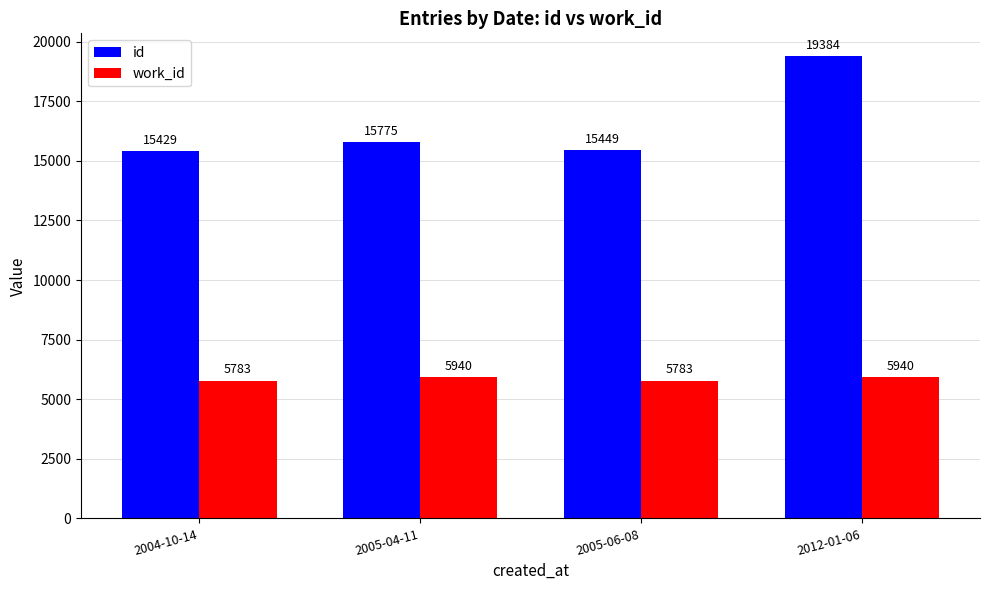

What is the spread (max minus min) of values at 2012-01-06?

13444